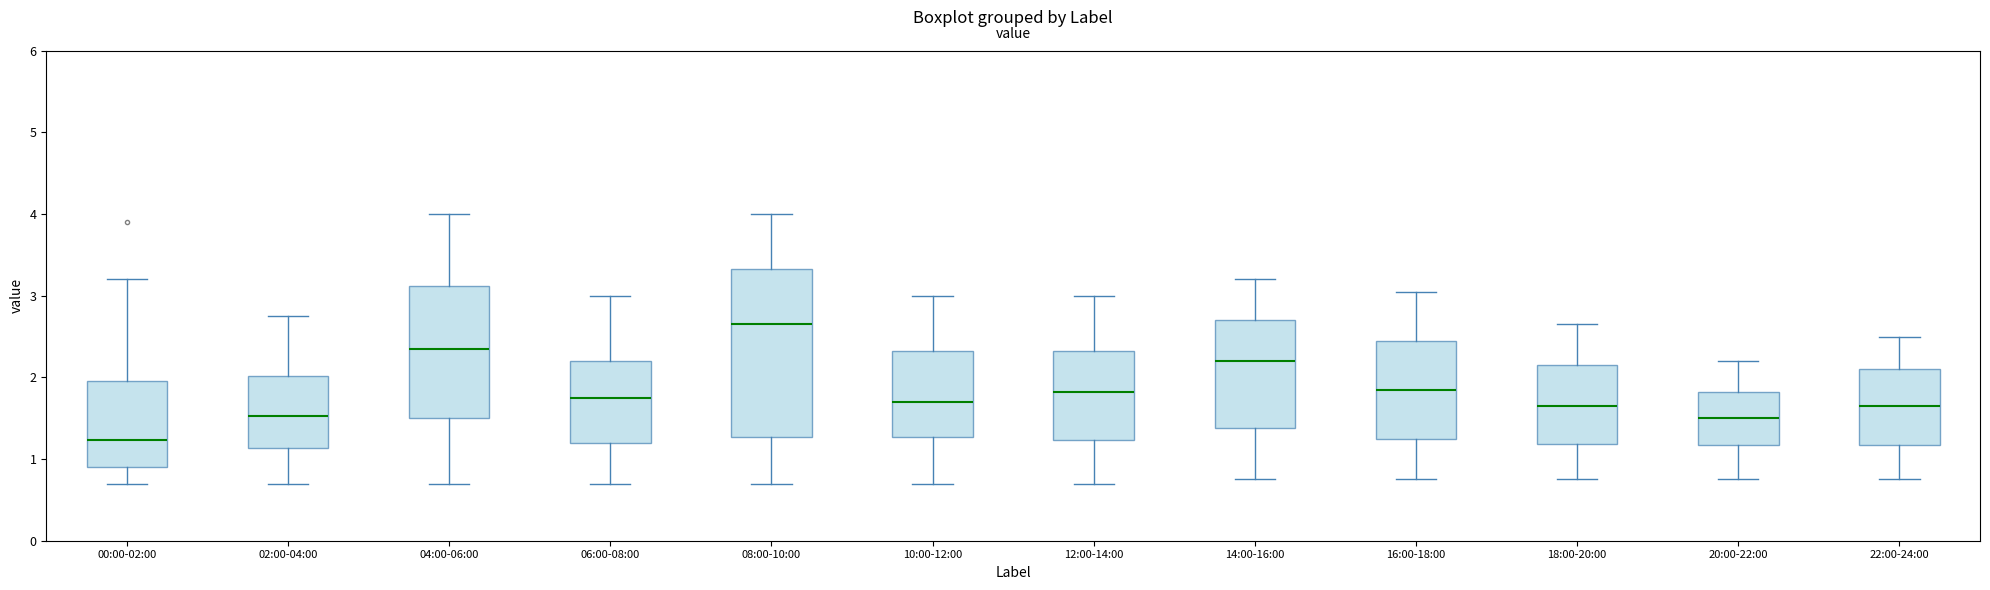

Comparing the boxes themselves (not the whiskers), which one is the tallest?

08:00-10:00